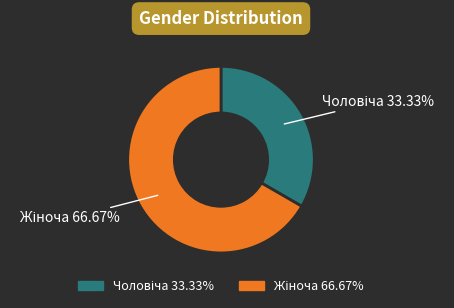

Is there a majority slice in this chart?

Yes